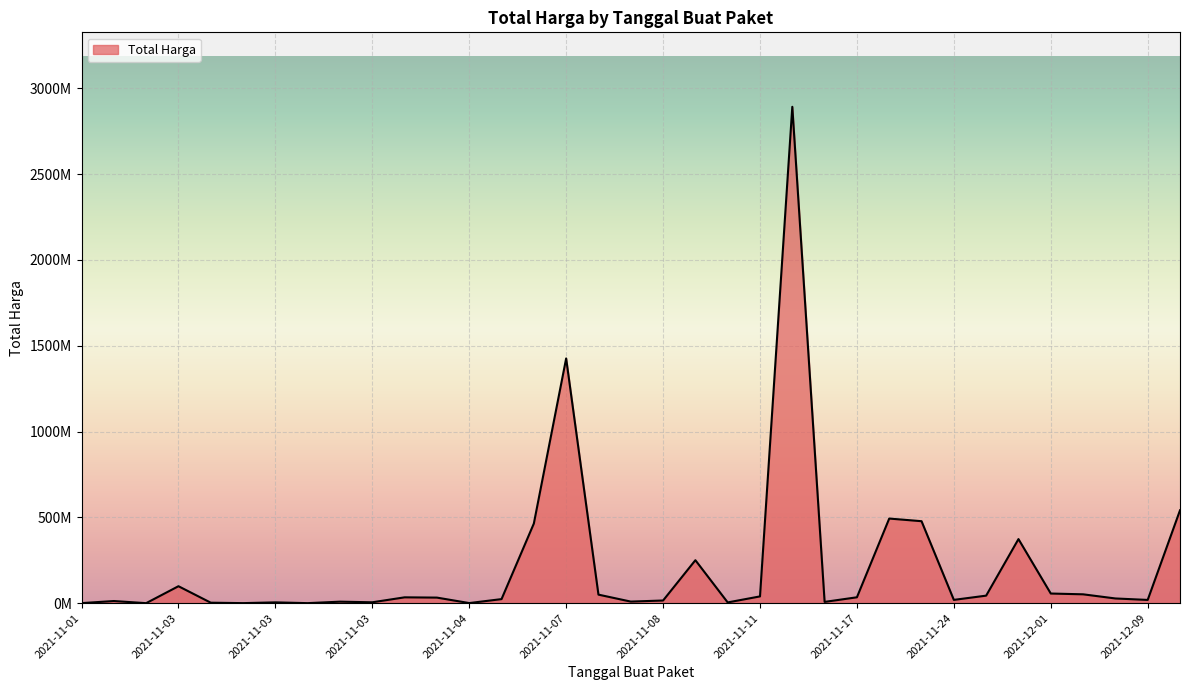

Is this an area chart (filled region under the line)?

Yes